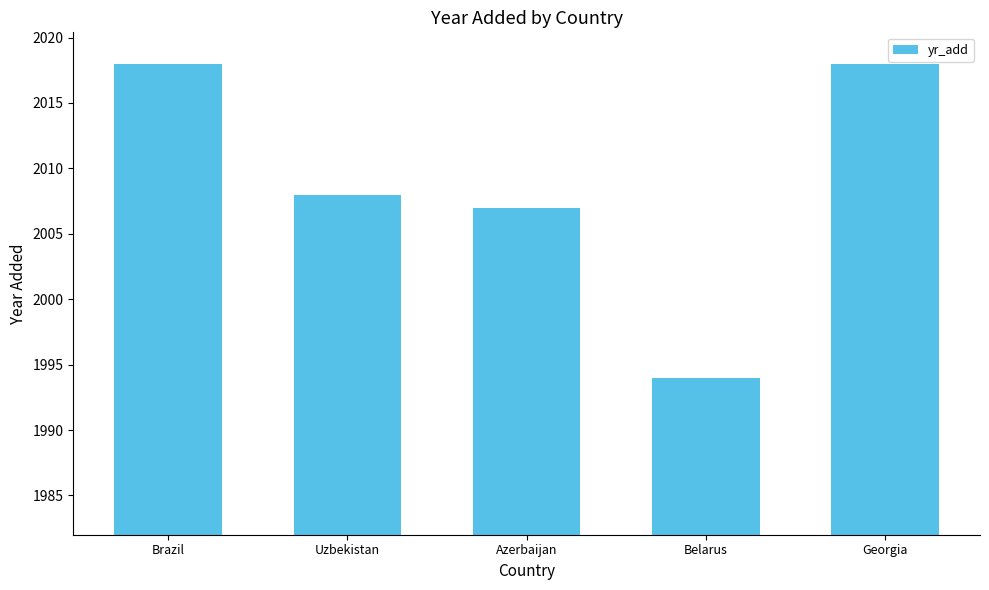

The chart shows a value of 1994 at Belarus. True or false?

True